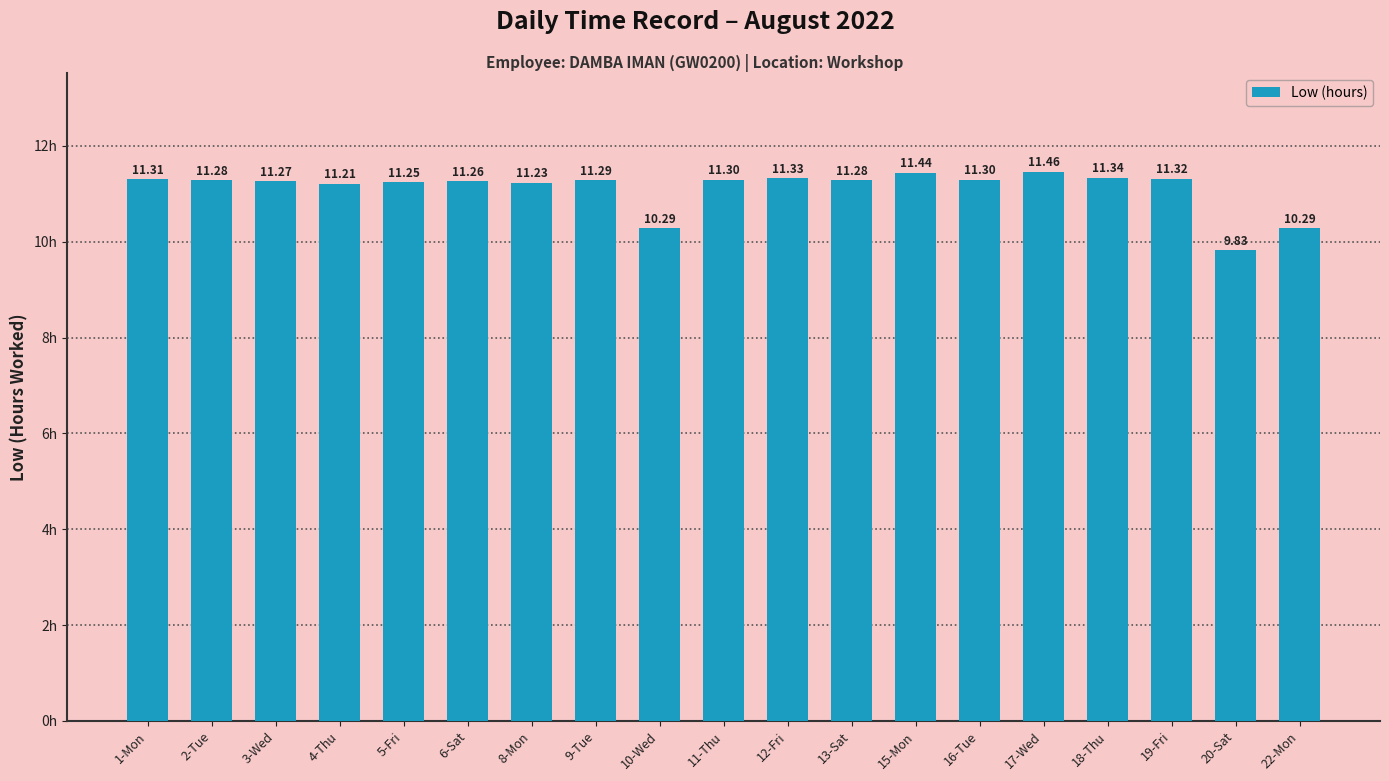

The value at 20-Sat is 9.8. True or false?

True